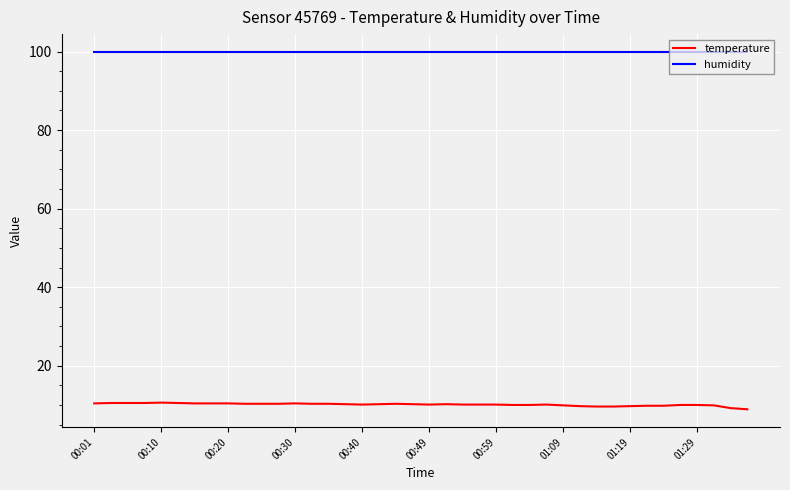

List the series in order of their overall mean, lowest first.

temperature, humidity